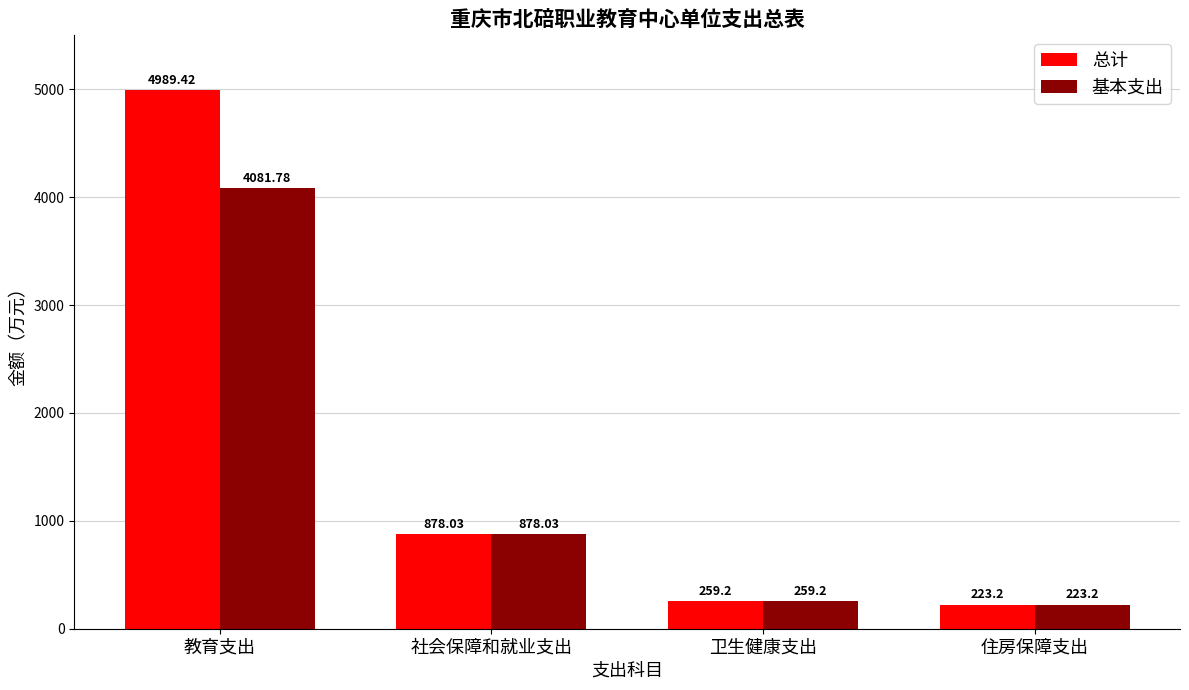

What is the difference between the highest and lowest values at 教育支出?

907.6